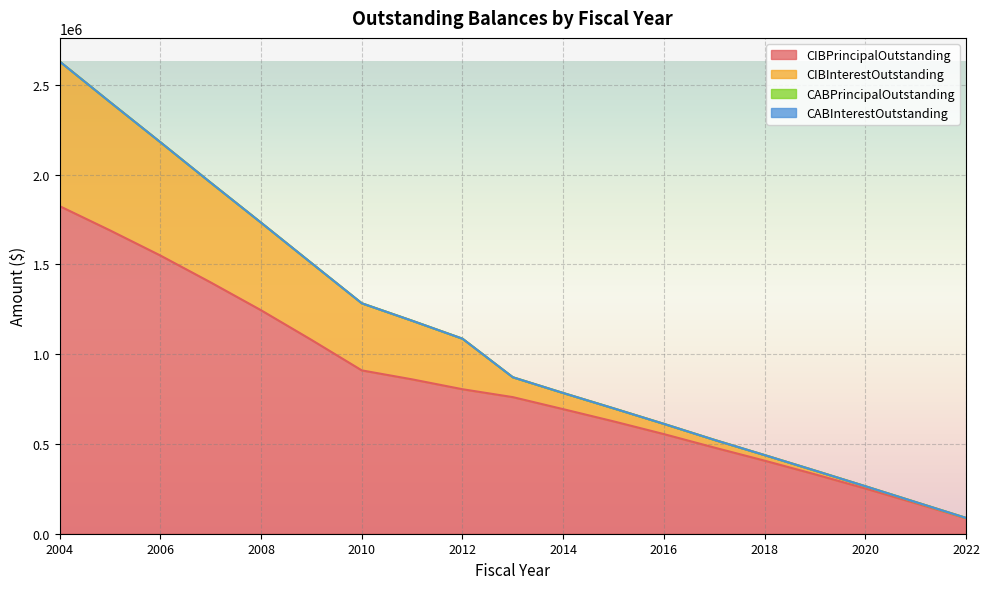

Which label corresponds to the largest value in the chart?

2004